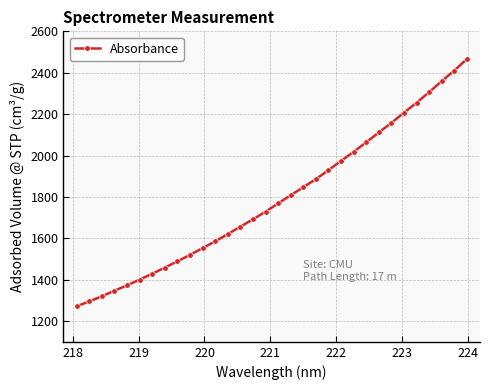

What is the minimum value shown in the chart?

1271.7